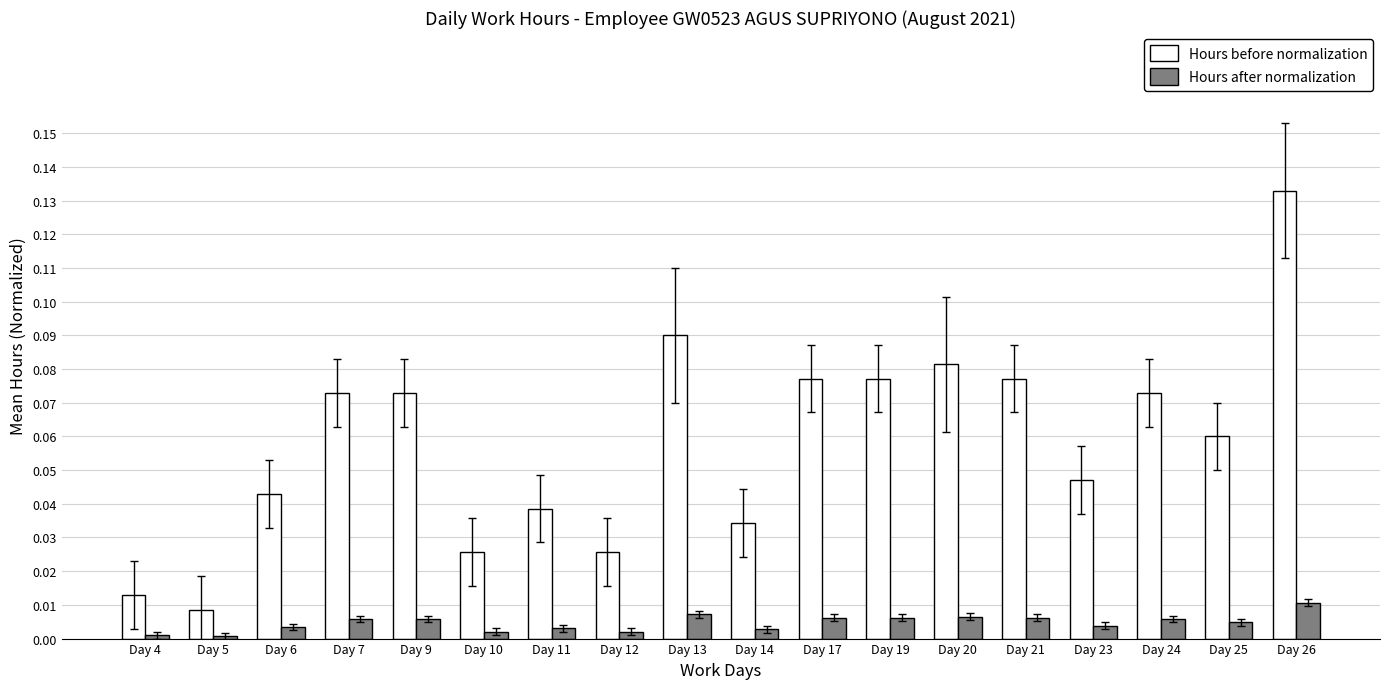

How many categories are shown in the chart?

18